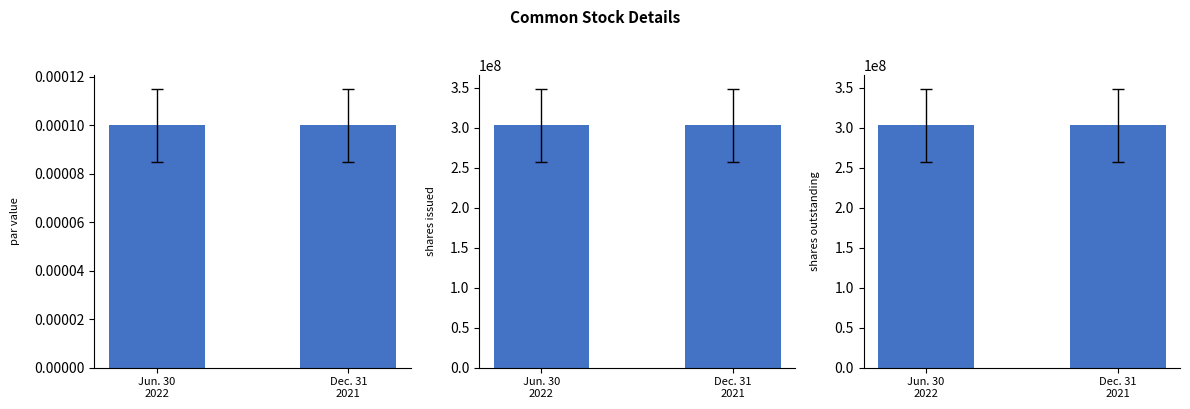

At how many categories does at least one series exceed 246203597?

2